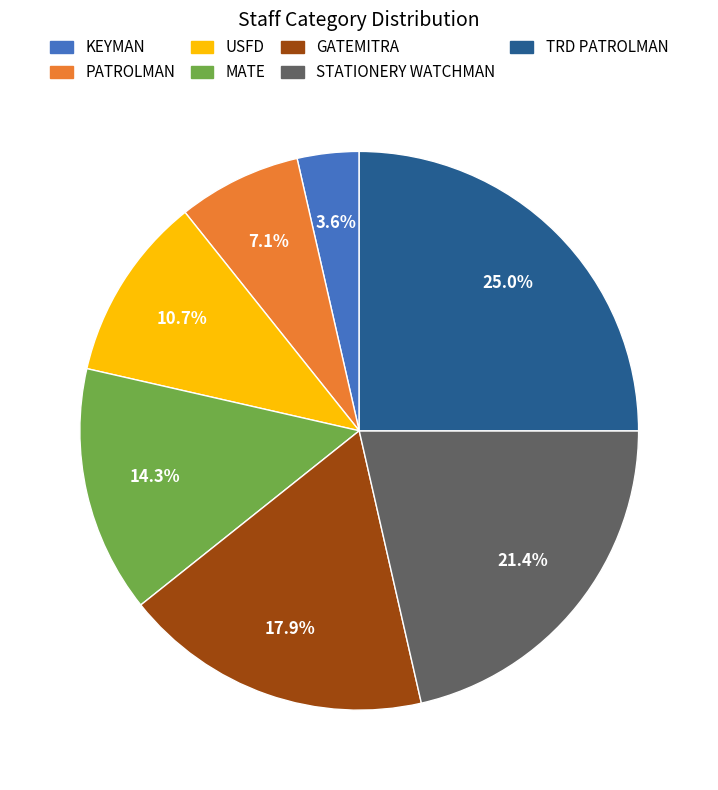

How many segments does this pie chart have?

7